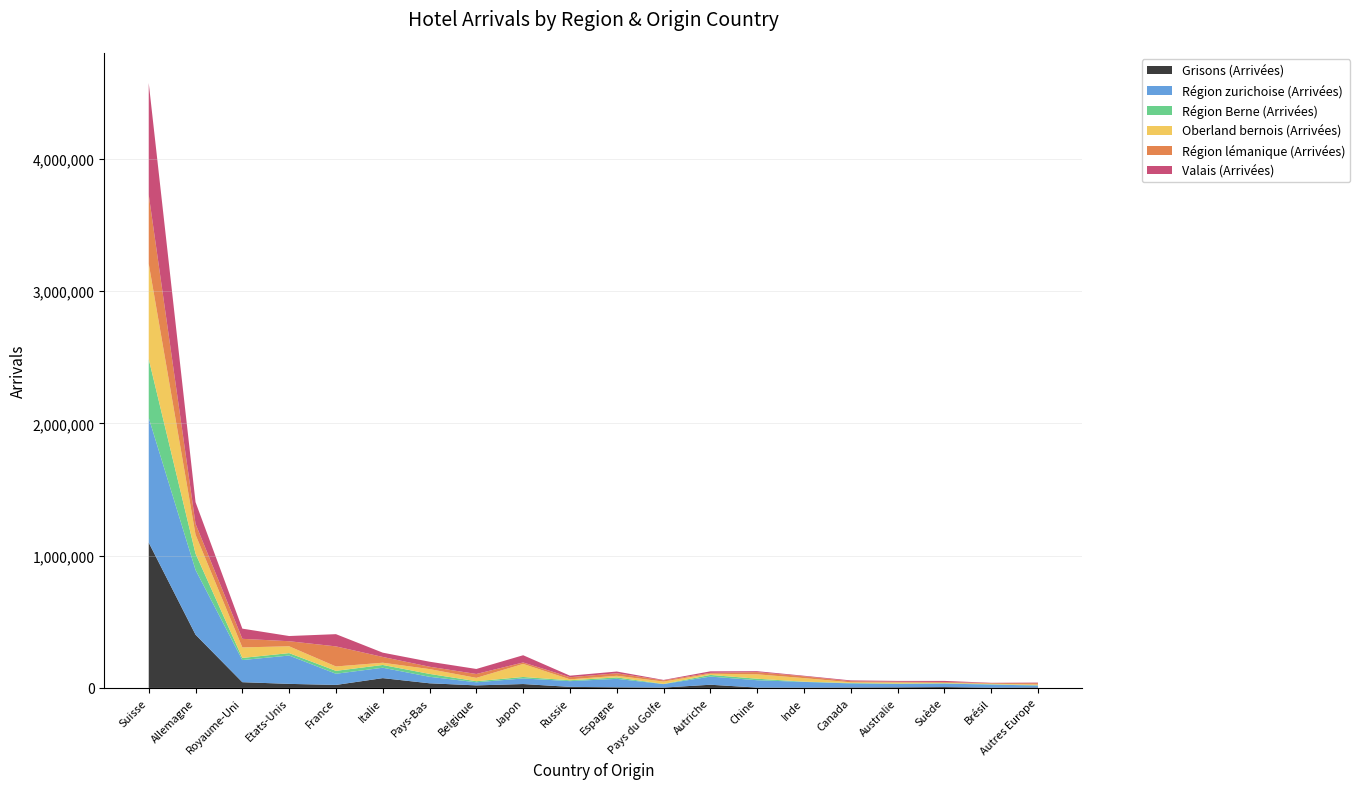

Reading left to right, list all the values displayed in this chart.

Grisons (Arrivées): Suisse=1098408	Allemagne=402536	Royaume-Uni=43496	Etats-Unis=30776	France=22748	Italie=74202	Pays-Bas=35204	Belgique=19365	Japon=29542	Russie=8077	Espagne=5071	Pays du Golfe=2815	Autriche=24189	Chine=2765	Inde=2027	Canada=3260	Australie=4540	Suède=6785	Brésil=2417	Autres Europe=3730
Région zurichoise (Arrivées): Suisse=942621	Allemagne=489401	Royaume-Uni=167342	Etats-Unis=214149	France=84449	Italie=78577	Pays-Bas=49039	Belgique=23413	Japon=42312	Russie=43323	Espagne=63639	Pays du Golfe=26199	Autriche=61708	Chine=55496	Inde=43550	Canada=31015	Australie=25334	Suède=26125	Brésil=23197	Autres Europe=14415
Région Berne (Arrivées): Suisse=444079	Allemagne=123154	Royaume-Uni=16096	Etats-Unis=18356	France=22013	Italie=20845	Pays-Bas=21878	Belgique=8086	Japon=11131	Russie=6541	Espagne=10836	Pays du Golfe=1294	Autriche=12497	Chine=11447	Inde=2044	Canada=3272	Australie=3428	Suède=2963	Brésil=2614	Autres Europe=2459
Oberland bernois (Arrivées): Suisse=720842	Allemagne=142968	Royaume-Uni=79483	Etats-Unis=51503	France=33113	Italie=16906	Pays-Bas=36252	Belgique=25387	Japon=98470	Russie=7130	Espagne=12350	Pays du Golfe=18004	Autriche=8978	Chine=33268	Inde=26661	Canada=5094	Australie=7836	Suède=2926	Brésil=3510	Autres Europe=5749
Région lémanique (Arrivées): Suisse=520646	Allemagne=82484	Royaume-Uni=64883	Etats-Unis=38267	France=151798	Italie=43787	Pays-Bas=18009	Belgique=29209	Japon=11114	Russie=16086	Espagne=18961	Pays du Golfe=8937	Autriche=6814	Chine=16855	Inde=13657	Canada=8521	Australie=5618	Suède=6175	Brésil=4938	Autres Europe=9605
Valais (Arrivées): Suisse=845252	Allemagne=163508	Royaume-Uni=76971	Etats-Unis=39309	France=92383	Italie=32326	Pays-Bas=37882	Belgique=37963	Japon=54632	Russie=11474	Espagne=13289	Pays du Golfe=3269	Autriche=11365	Chine=6844	Inde=4382	Canada=5818	Australie=6455	Suède=8271	Brésil=2240	Autres Europe=4396